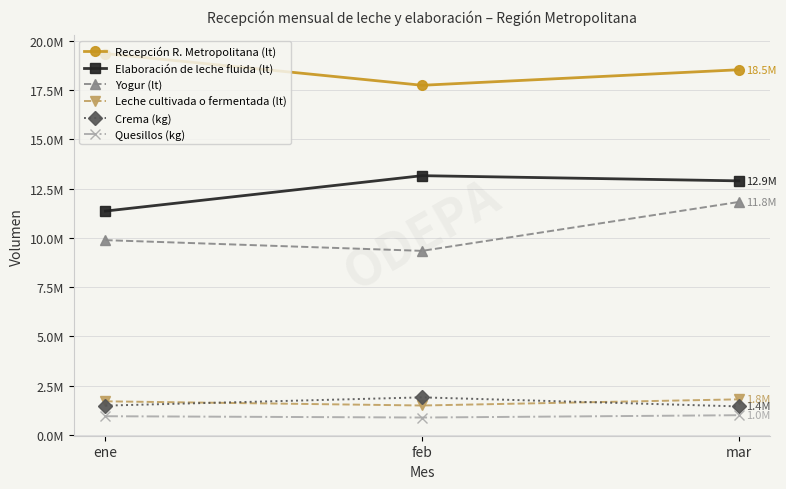

What is the label of the 1st point from the left?

ene